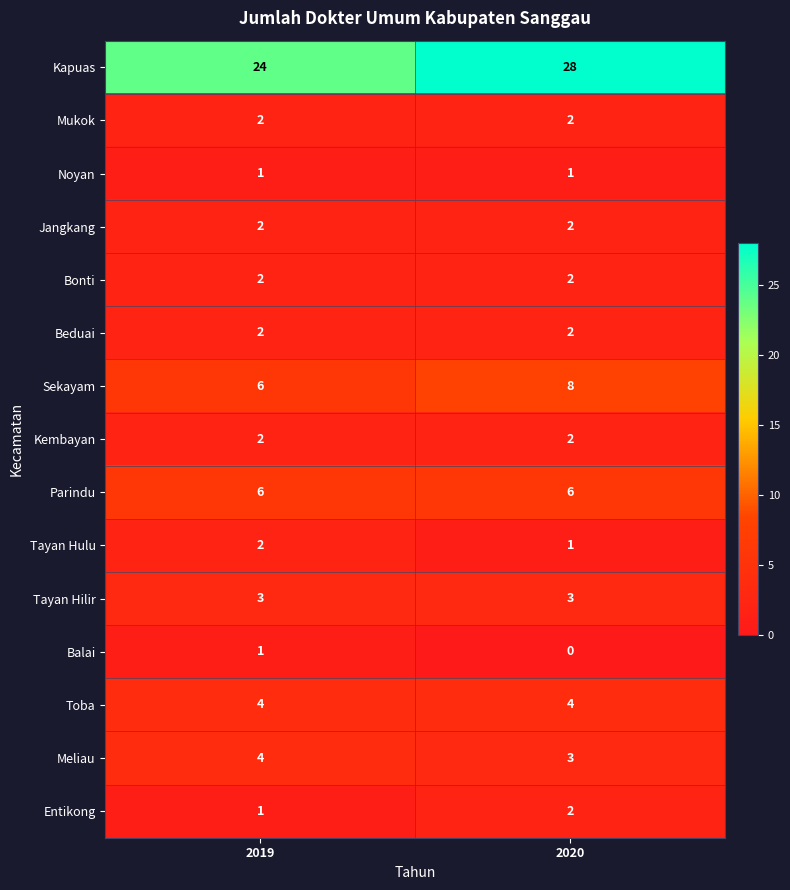

Which label corresponds to the largest value in the chart?

2020